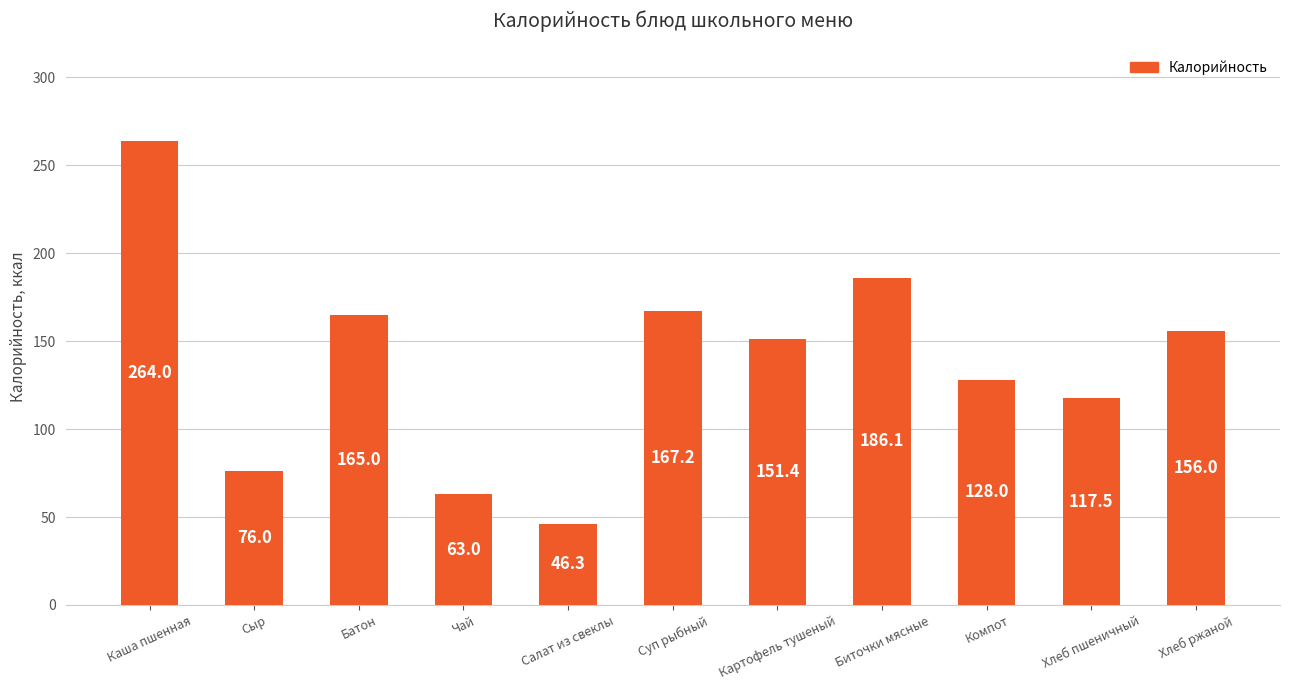

Does the chart contain any negative values?

No